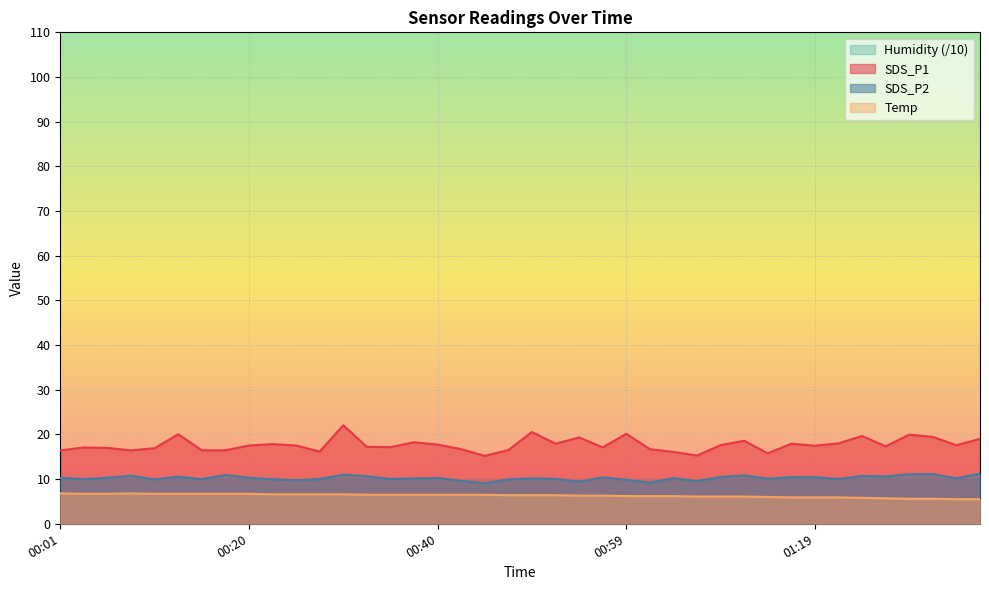

True or false: SDS_P2 has a value of 6.7 at 00:28.

False